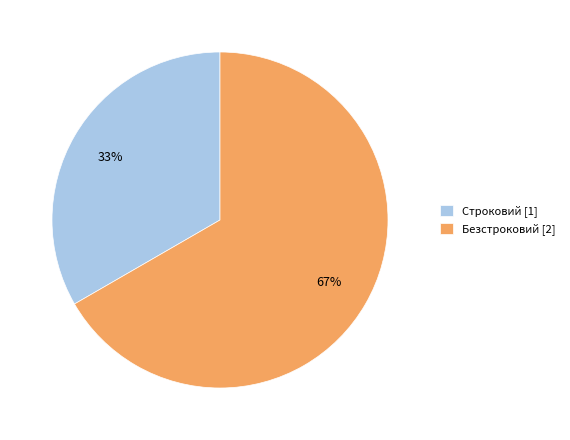

To the nearest percent, what is the combined percentage of Строковий and Безстроковий?

100%